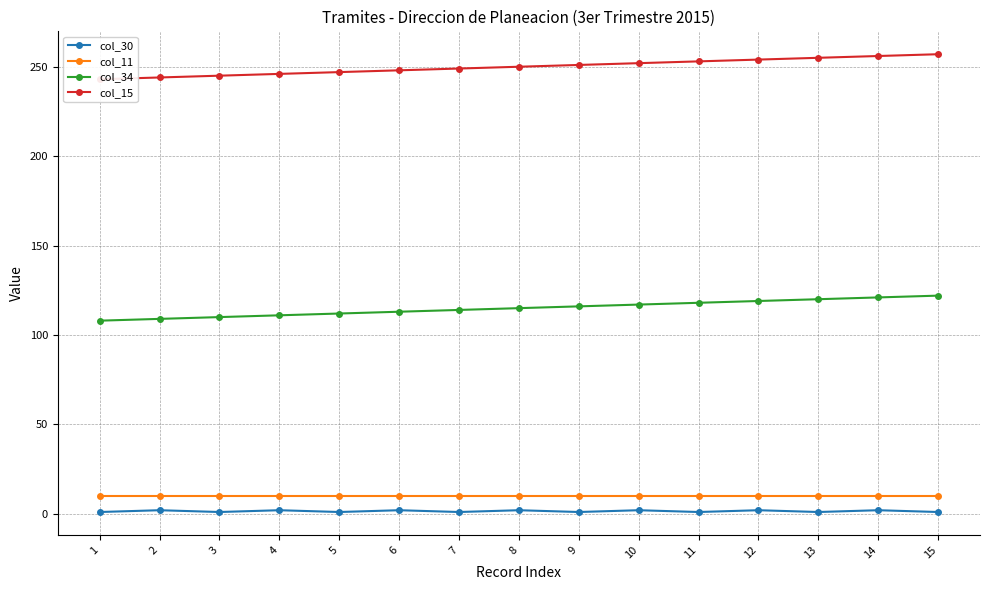

Rank the series at 8 from highest to lowest value.

col_15, col_34, col_11, col_30